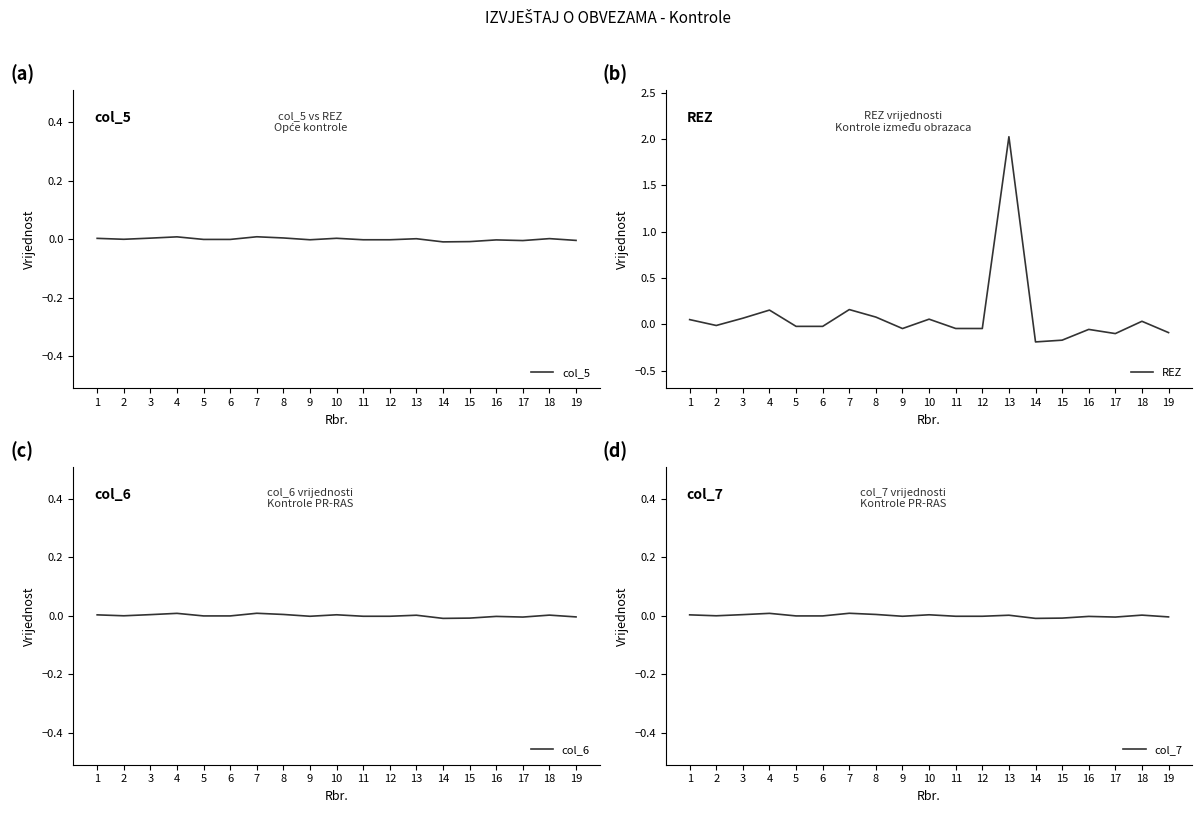

True or false: col_6 has more than 1 interior local peaks.

True